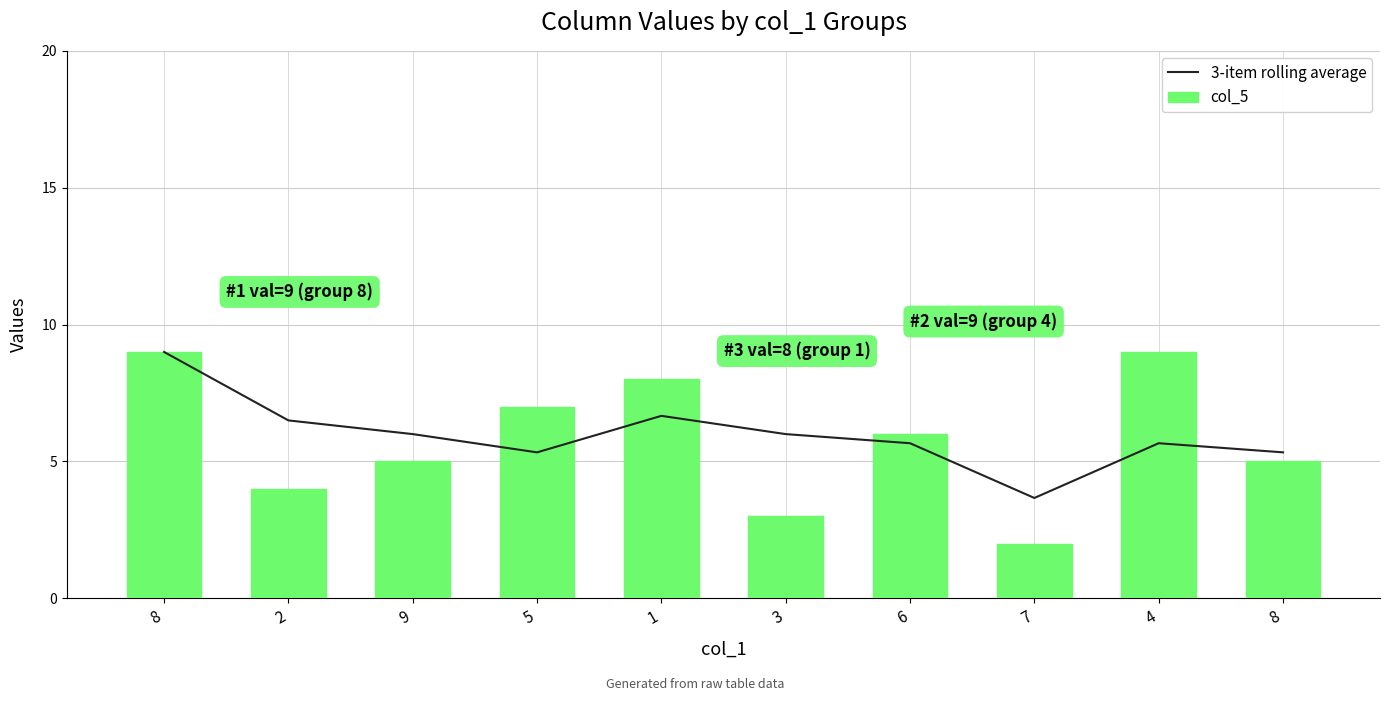

What is the value of the col_5 bar at the 7th from the left?

6.0